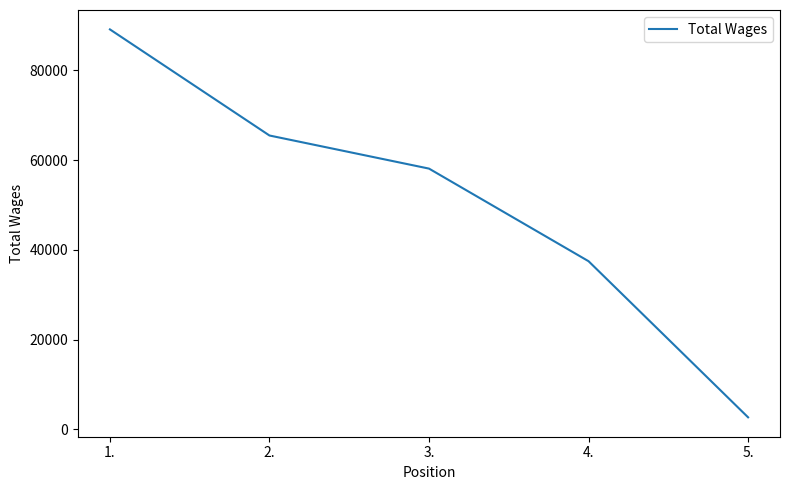

At which label is the value closest to 45904?

4.